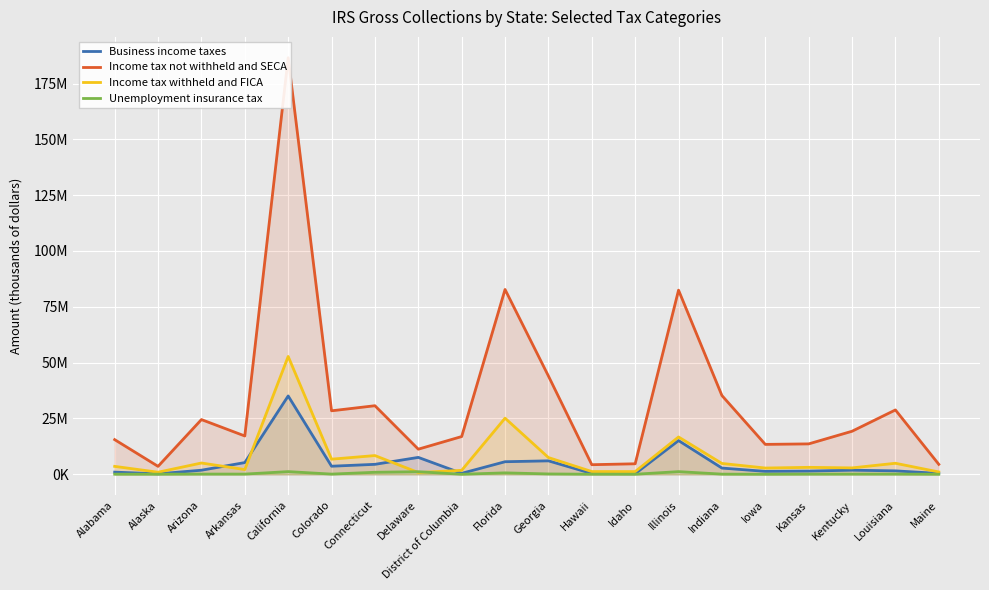

Which category has the lowest value in the Income tax not withheld and SECA series?

Alaska